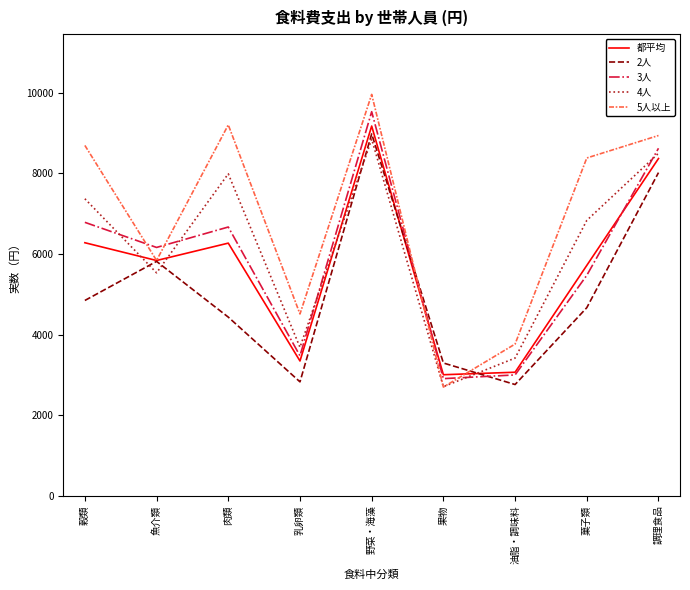

What is the sum of the 4人 values at 菓子類 and 肉類?

14824